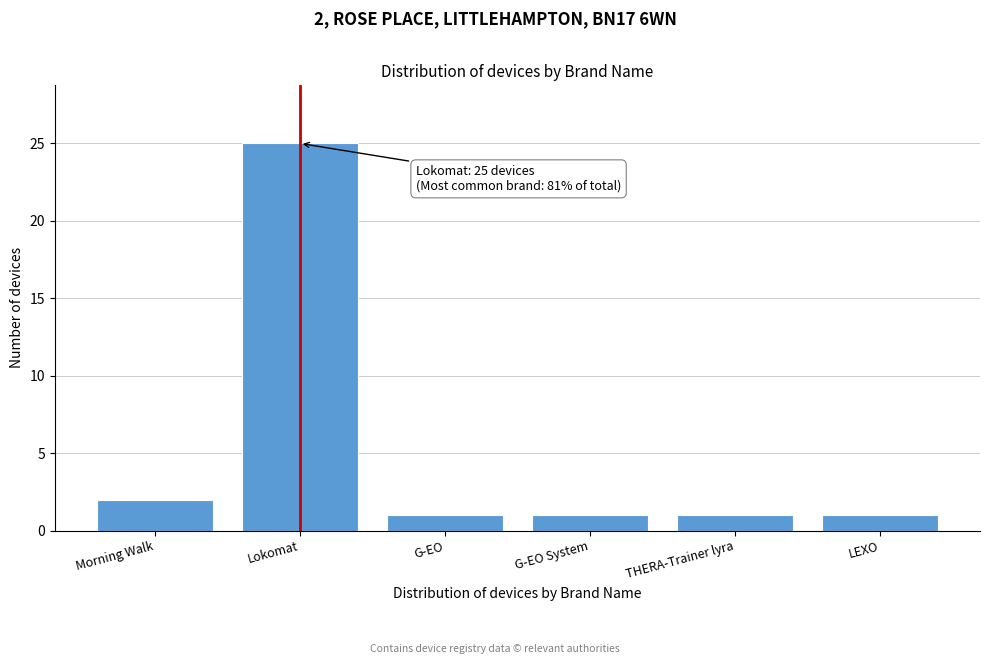

Reading left to right, transcribe all the data shown in this chart.

Morning Walk=2	Lokomat=25	G-EO=1	G-EO System=1	THERA-Trainer lyra=1	LEXO=1